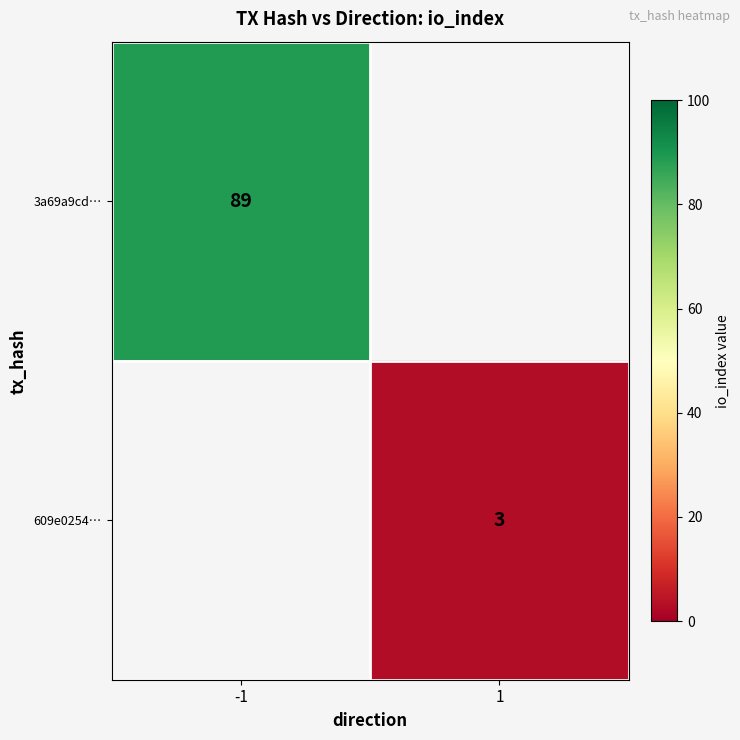

Is it true that 609e0254… equals 4 at 1?

False